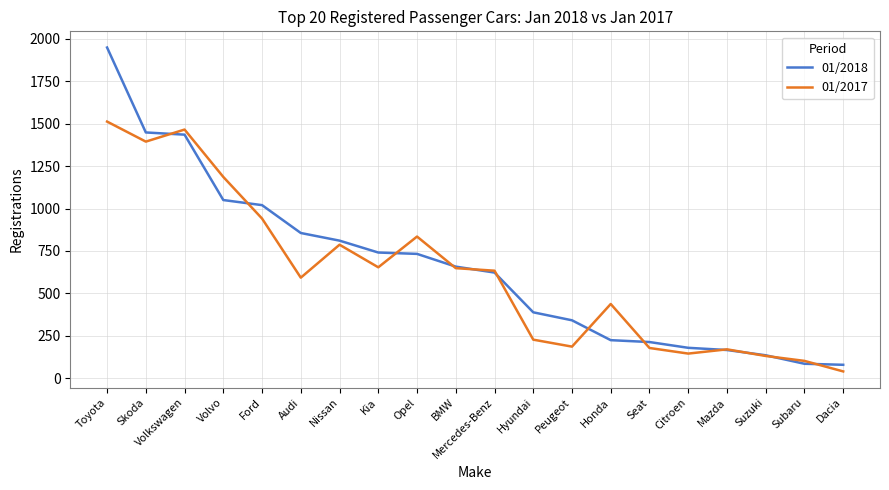

What is the difference between the maximum and second lowest values in the 01/2017 series?

1409